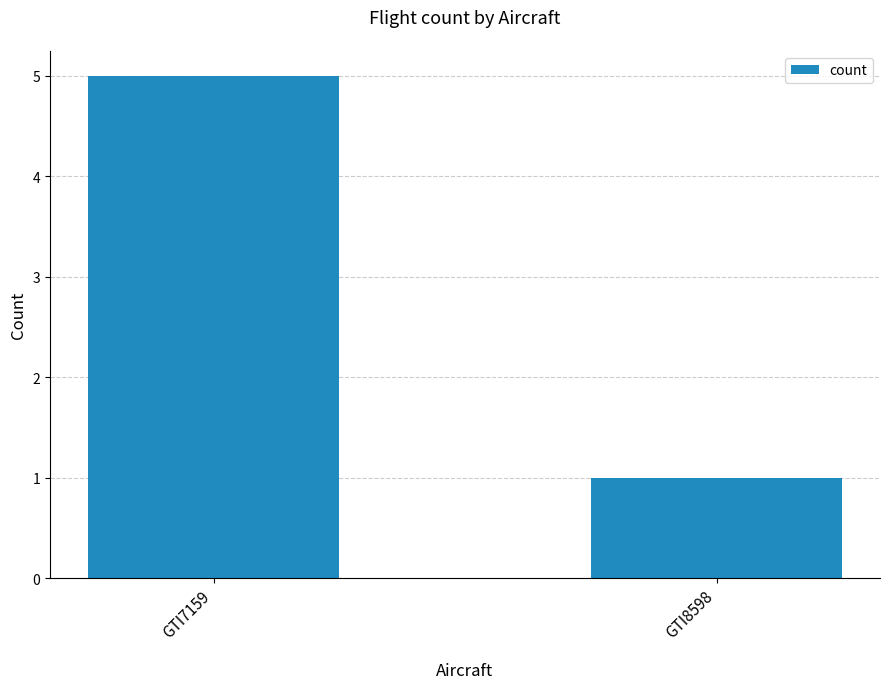

What is the approximate value at GTI7159?

5